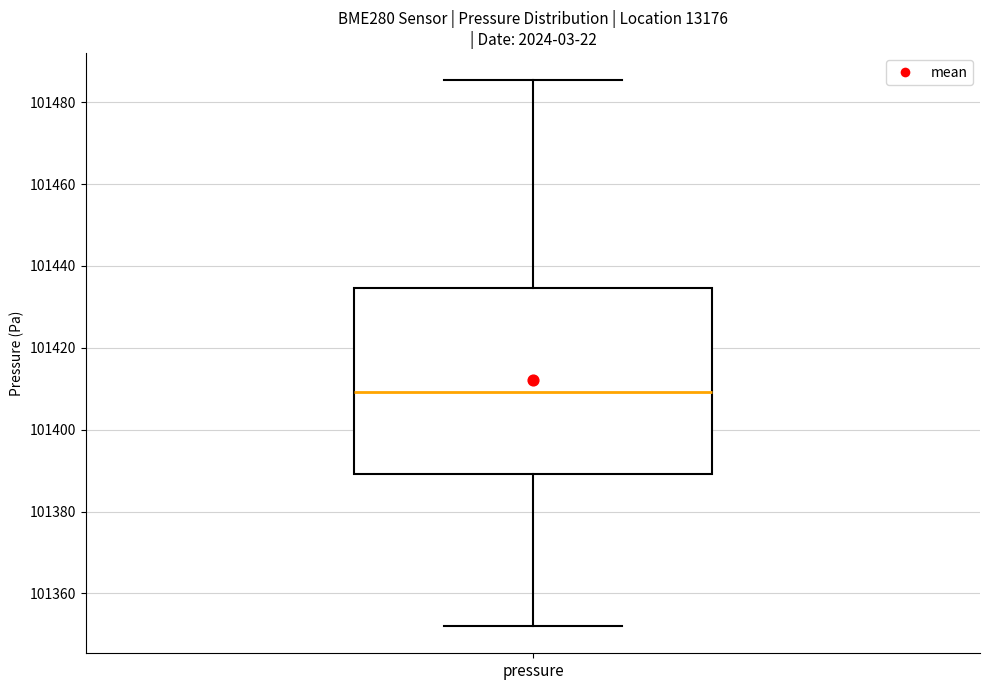

Where does the upper whisker of the box for pressure end on the y-axis? The values are not printed on the chart, so give them approximately, as read against the axis.

101486